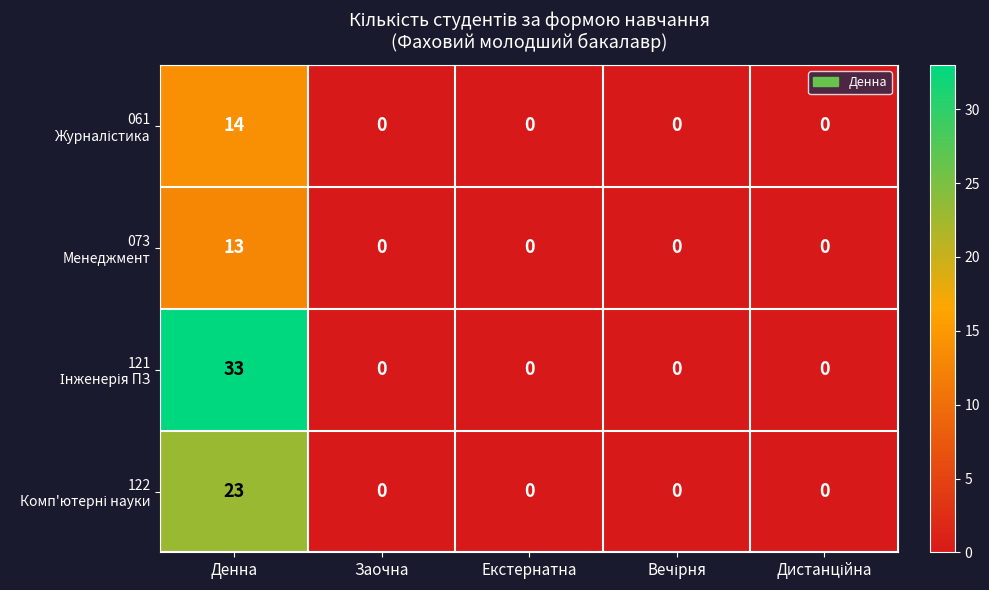

What is the difference between the highest and lowest values at Денна?

20